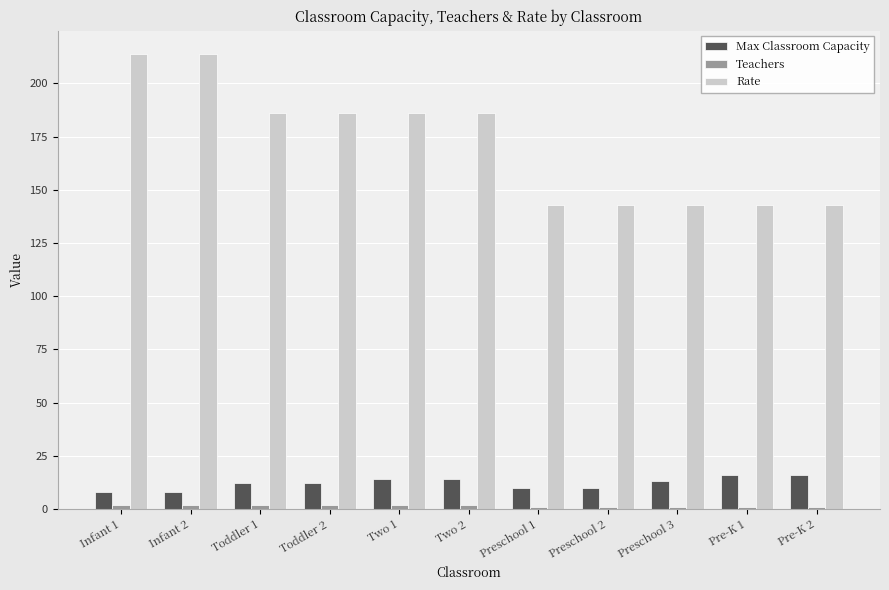

What is the average value of the Rate series?

172